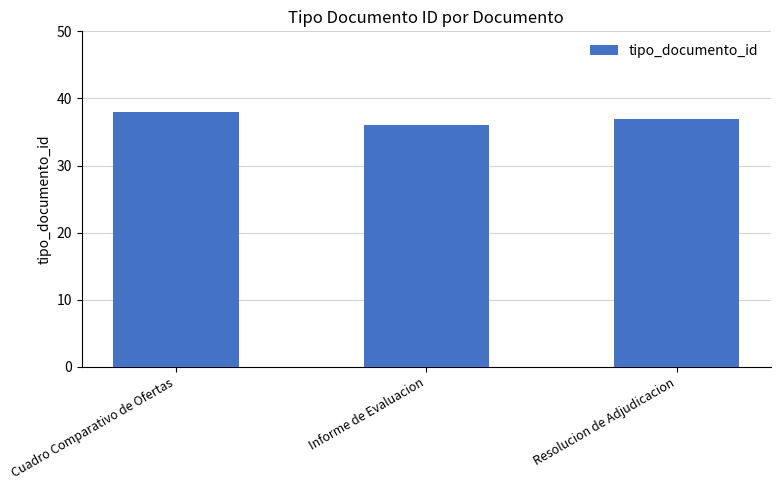

How many bars are there in total?

3